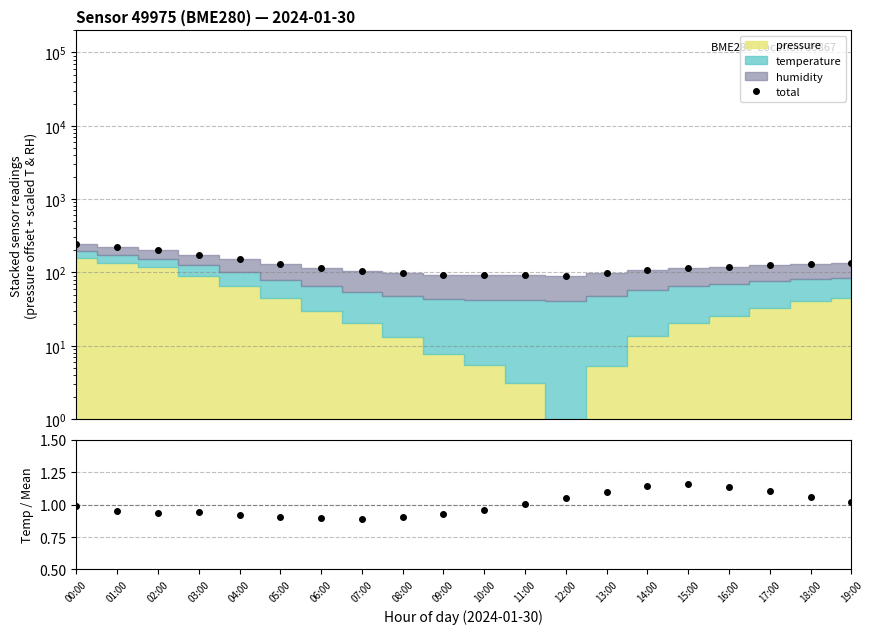

What is the difference between the maximum and minimum values in the temp/mean series?

0.3